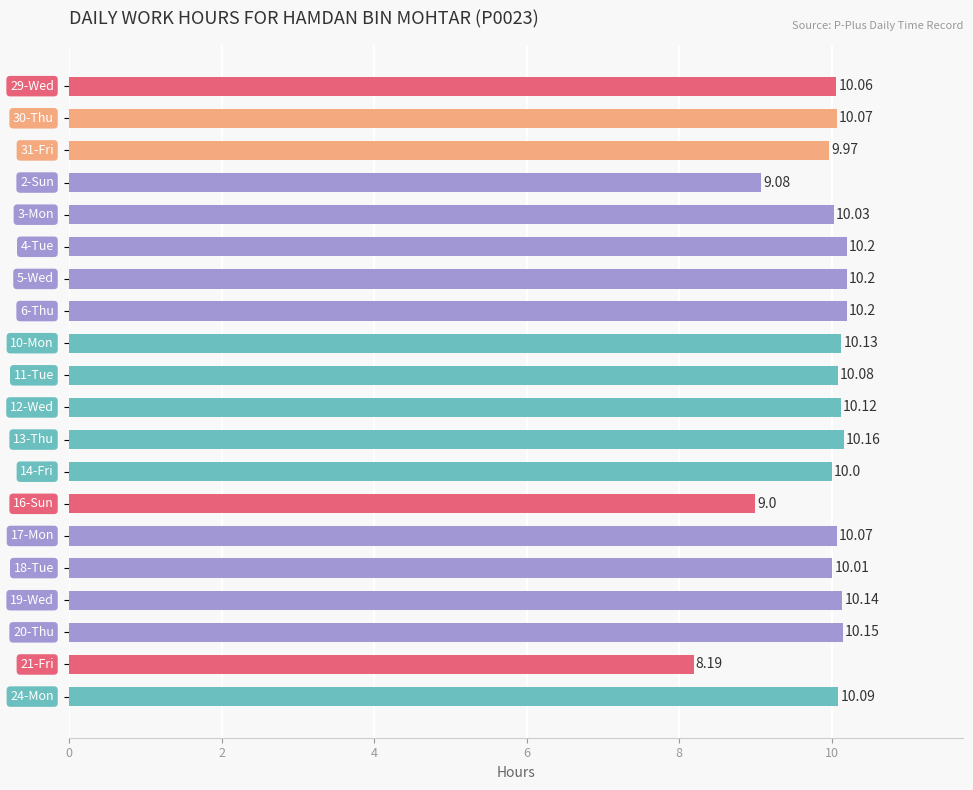

What is the average value?

9.9